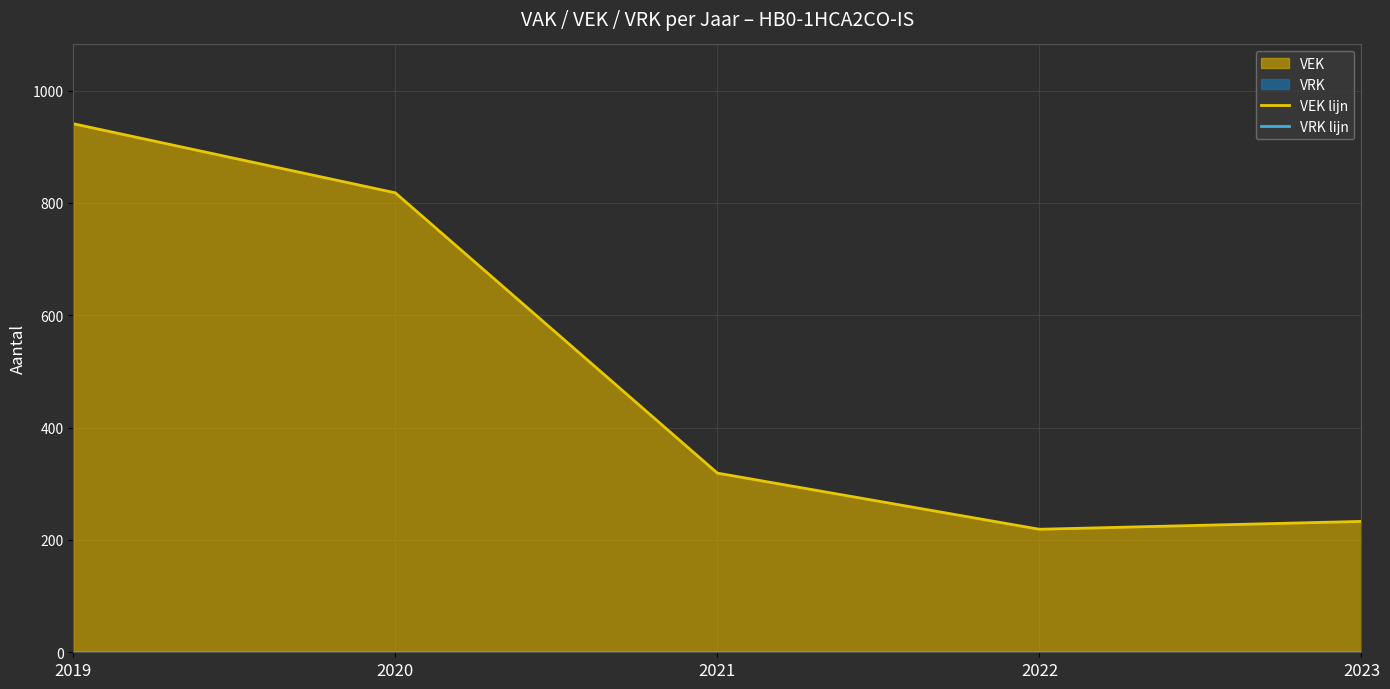

Reading left to right, what are all the values shown in this chart?

VEK lijn: 2019=941	2020=818	2021=319	2022=219	2023=233
VRK lijn: 2019=0	2020=0	2021=0	2022=0	2023=0